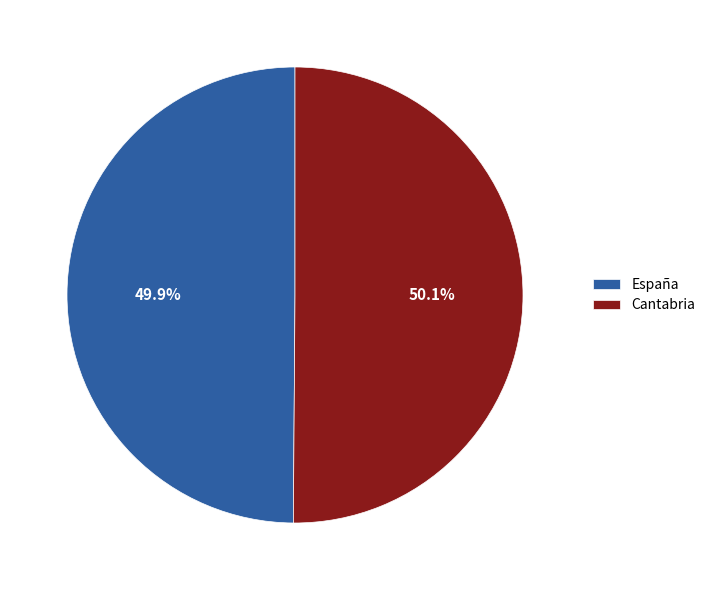

What is the total percentage of Cantabria and España?

100.0%